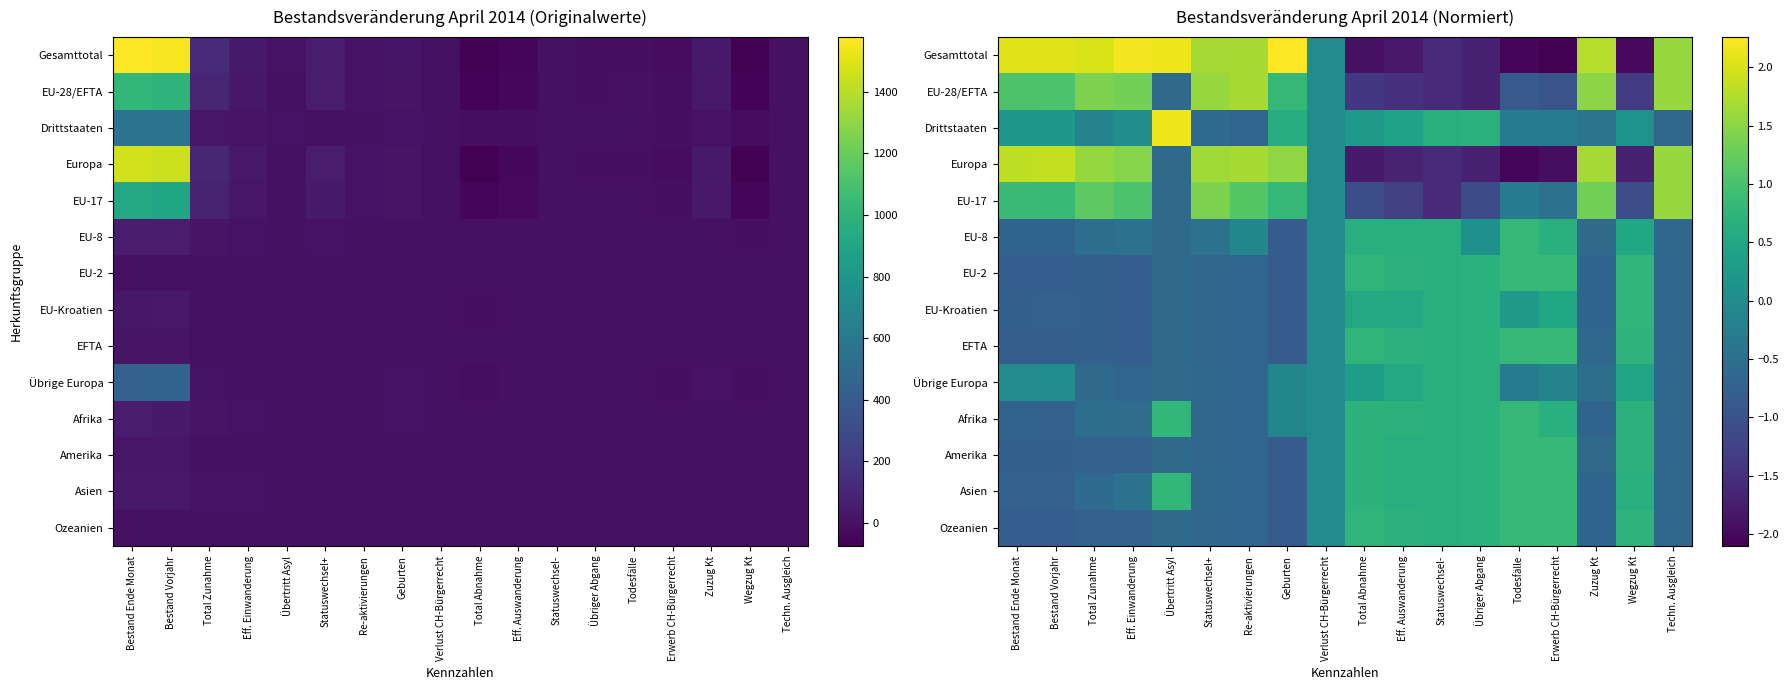

Is it true that Afrika equals 0.8 at Todesfälle?

True